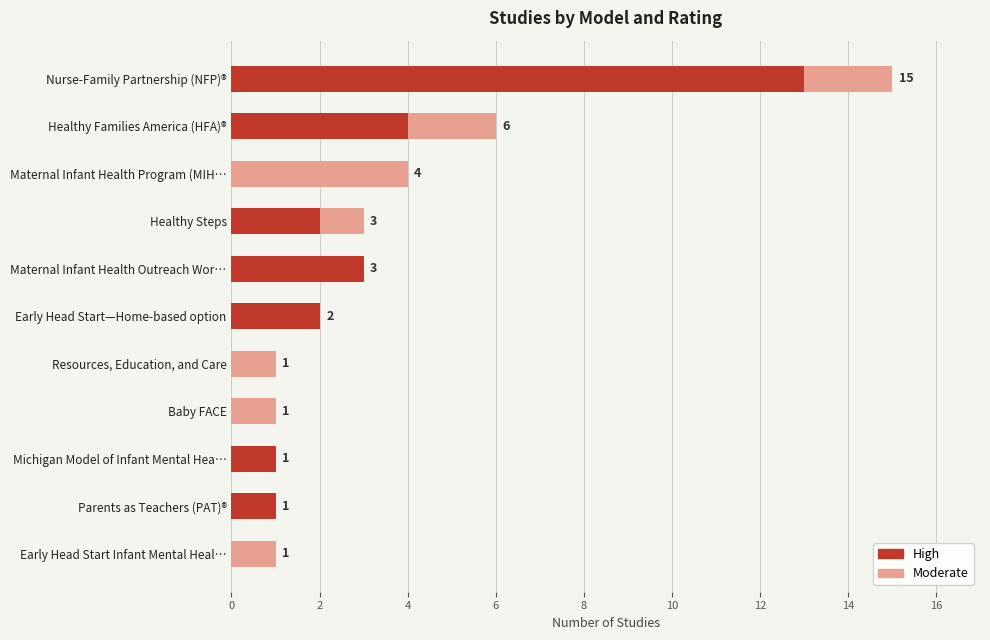

At which label is High closest to 6?

Healthy Families America (HFA)®